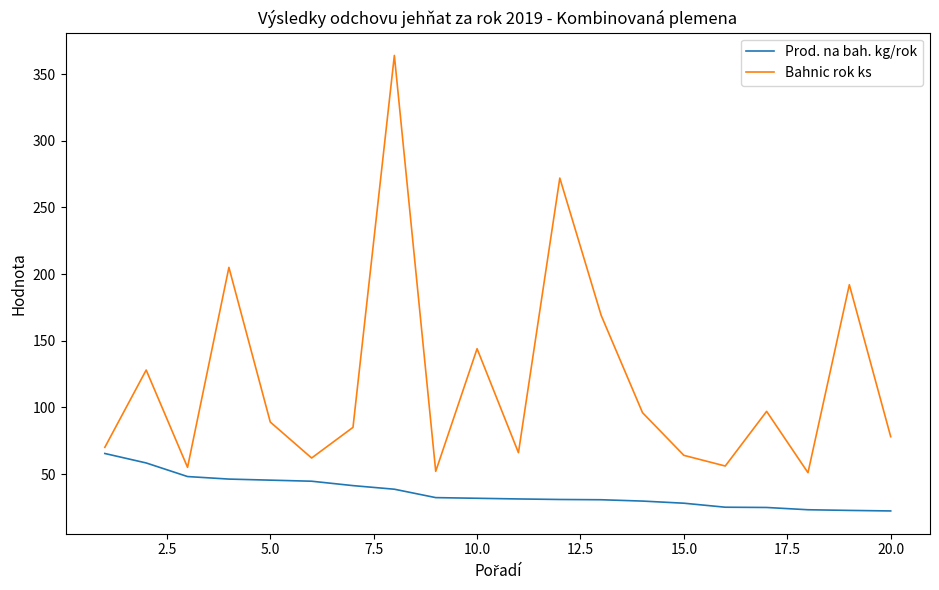

What is the greatest value displayed?

364.0